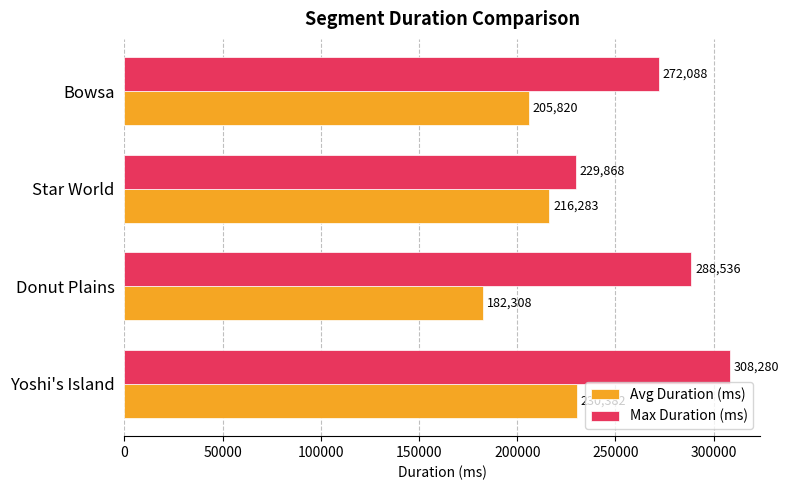

What is the minimum value shown in the chart?

182308